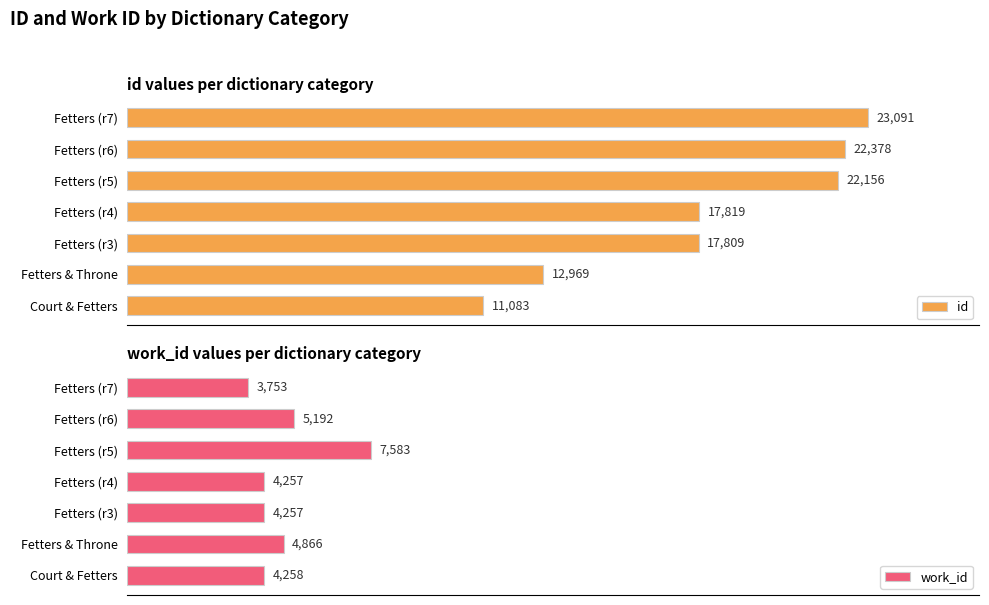

What is the sum of all id values?

127305